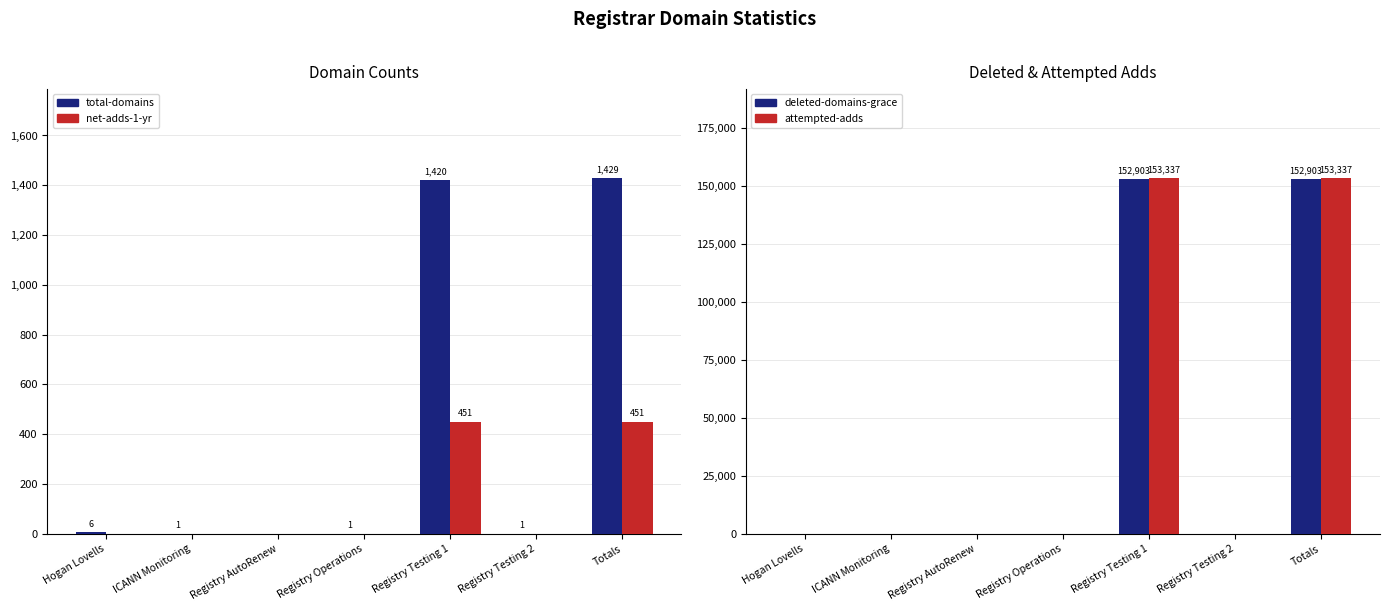

How many data points does each series have?

7